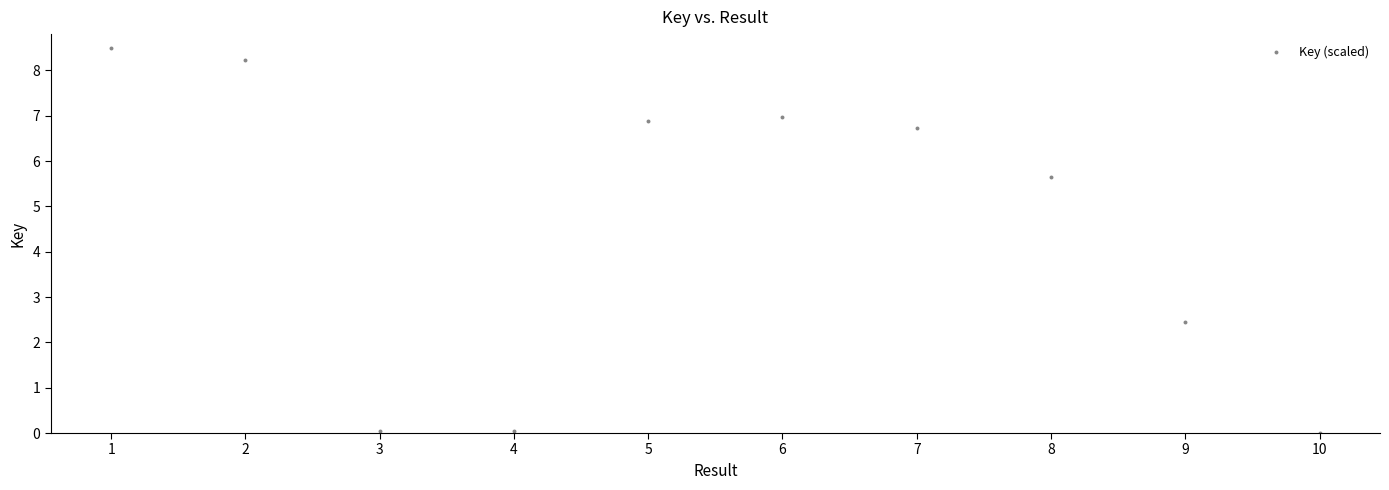

What is the average Y value?

4.6